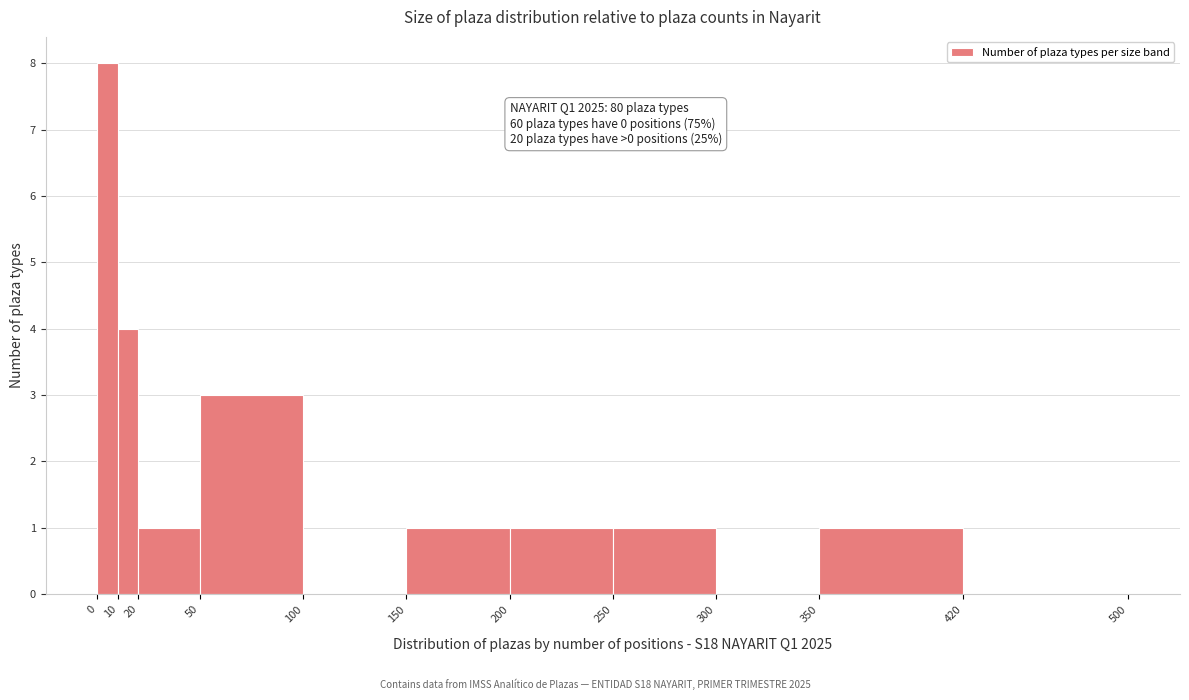

Over which range of the x-axis is the bar tallest?

0 to 10